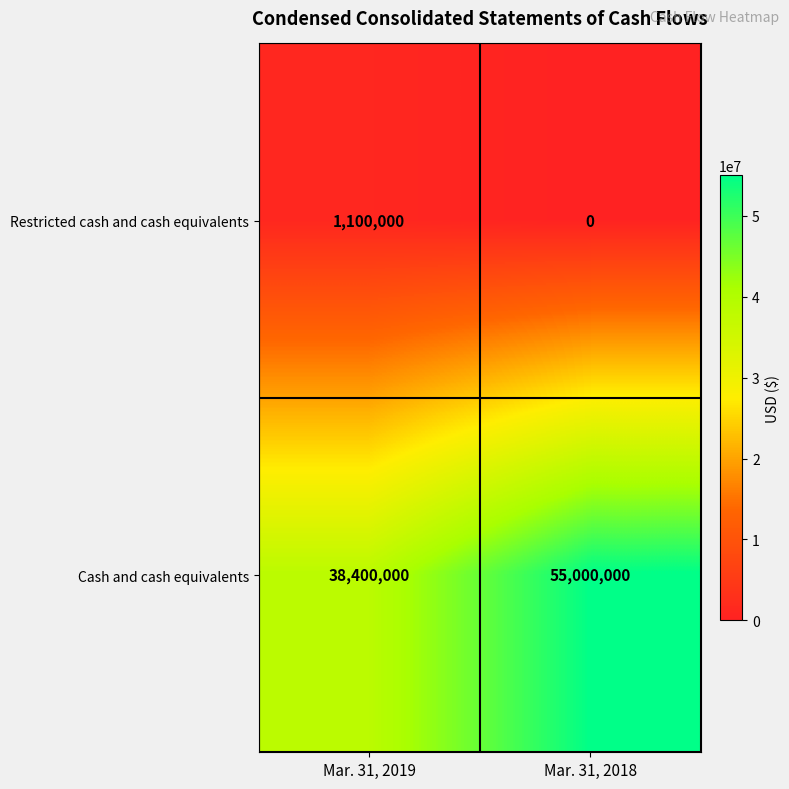

Rank the series at Mar. 31, 2019 from lowest to highest value.

Restricted cash and cash equivalents, Cash and cash equivalents